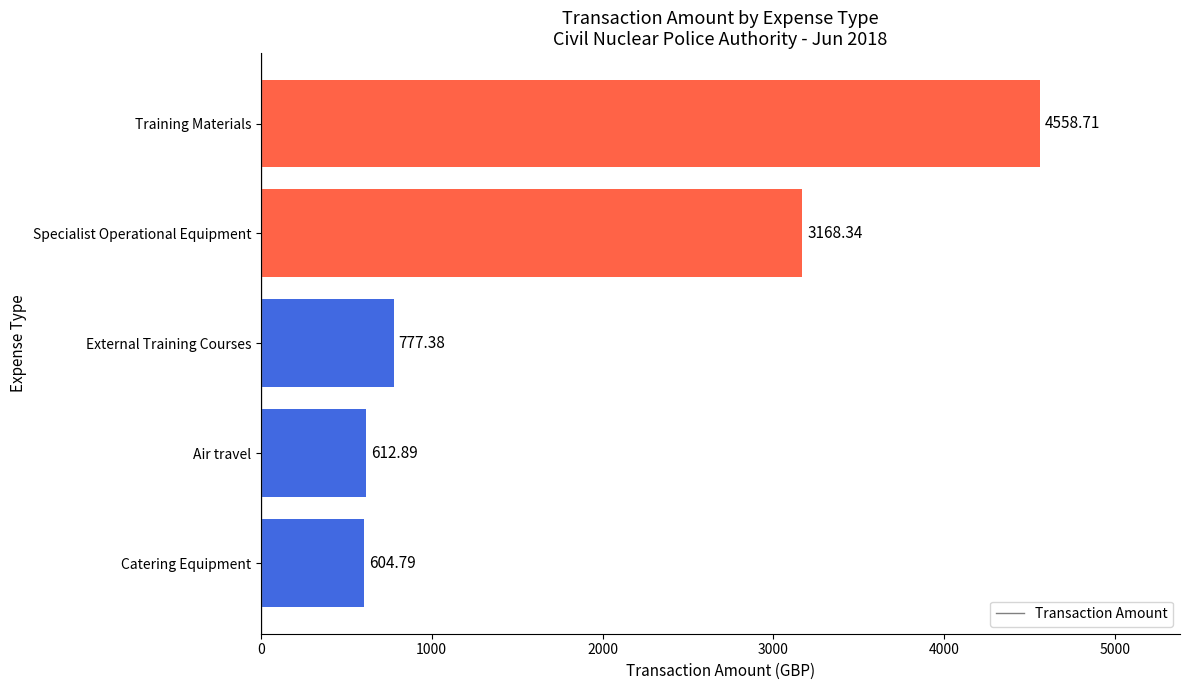

What is the sum of the values at Training Materials and Catering Equipment?

5163.5